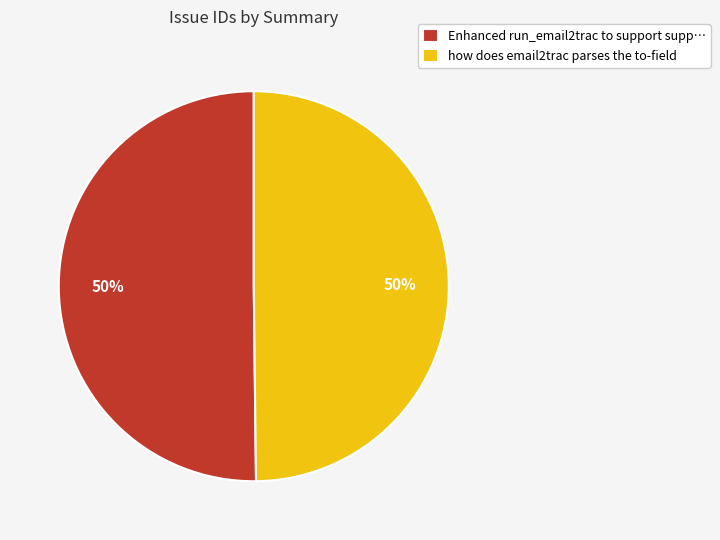

To the nearest percent, what percentage of the pie is how does email2trac parses the to-field?

50%